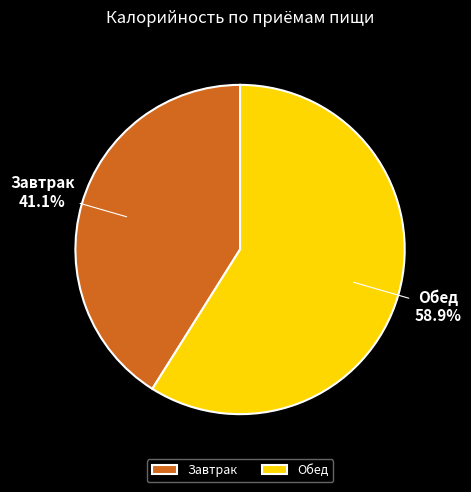

How many segments does this pie chart have?

2